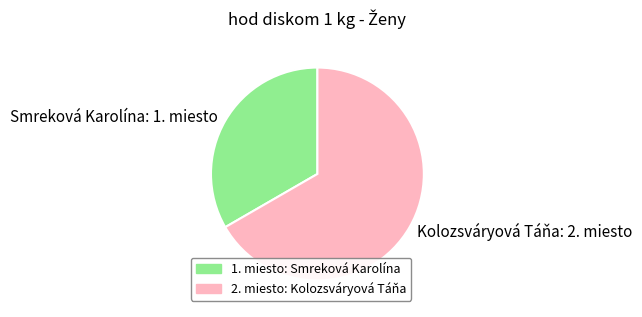

The Kolozsváryová Táňa slice represents 67% of the pie. True or false?

True